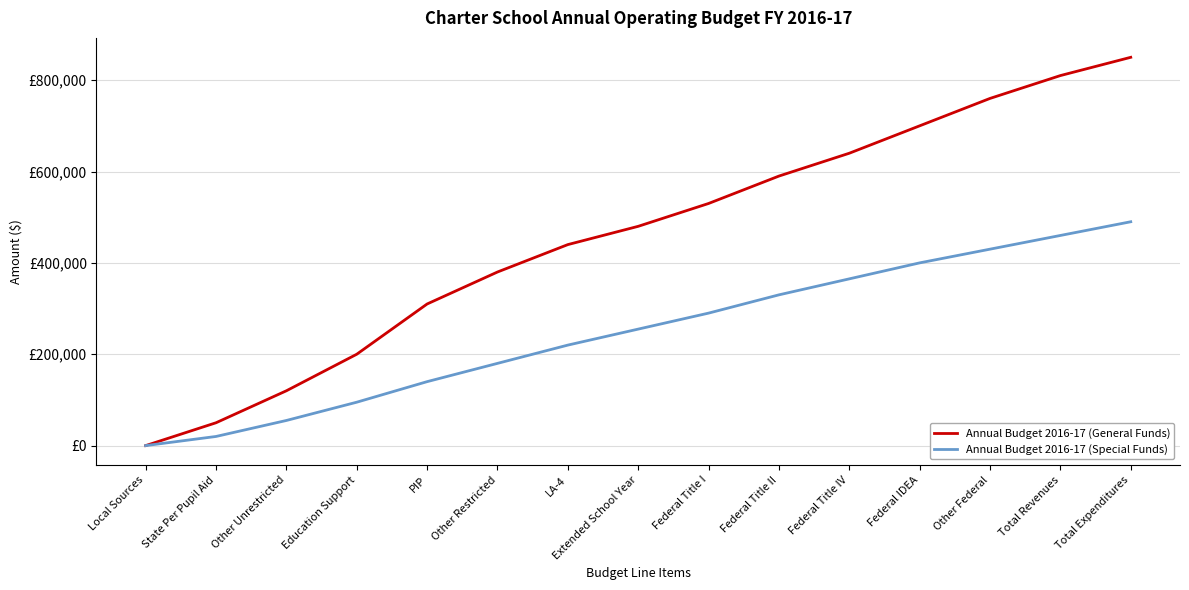

Is this an area chart (filled region under the line)?

No